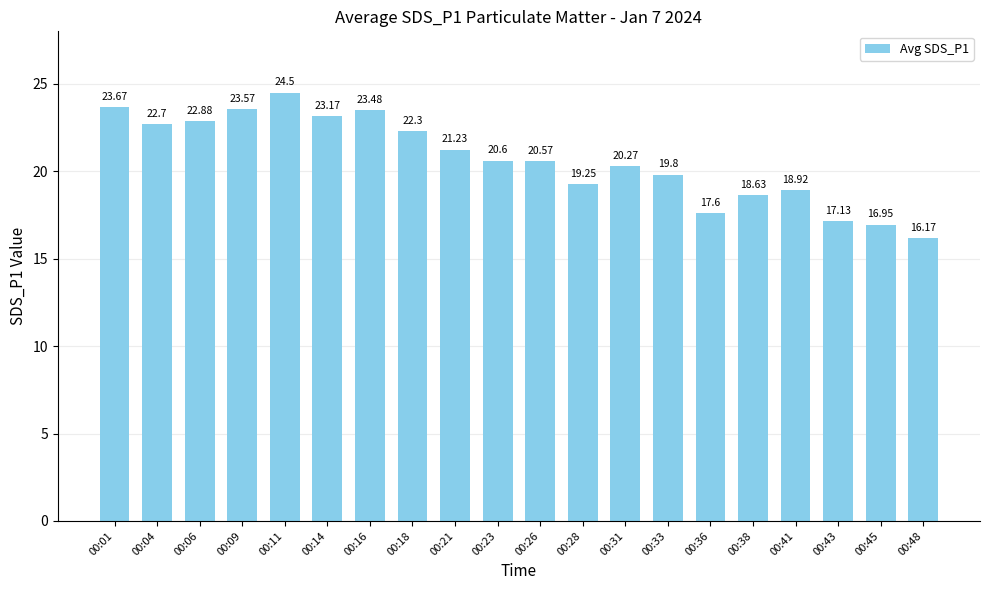

List the labels in order of value, smallest first.

00:48, 00:45, 00:43, 00:36, 00:38, 00:41, 00:28, 00:33, 00:31, 00:26, 00:23, 00:21, 00:18, 00:04, 00:06, 00:14, 00:16, 00:09, 00:01, 00:11